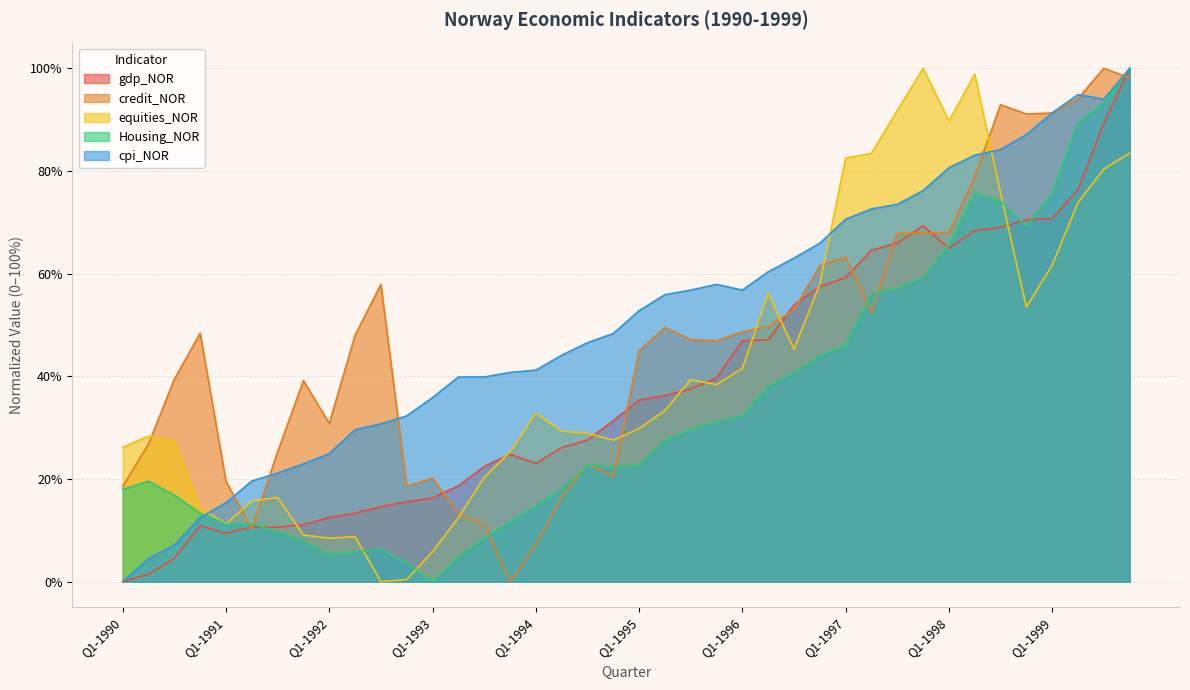

The value of Housing_NOR at Q4-1999 is 1.0. True or false?

True